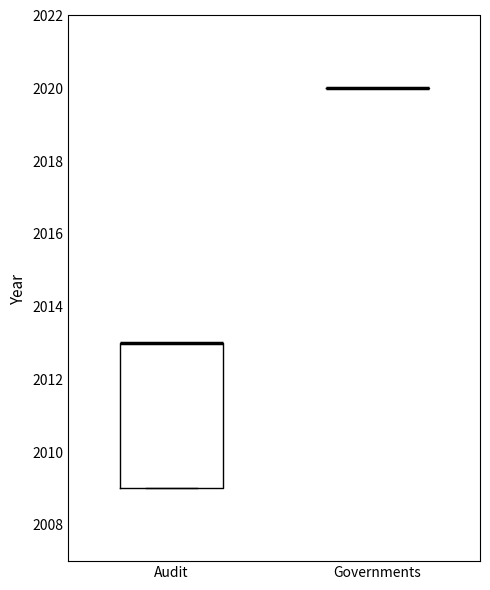

Reading left to right, transcribe this box plot: for each box, give where its median line is, the range the box spans, and where its two whiskers end, as read against the y-axis. The values are not printed on the chart, so give them approximately, as read against the axis.

Audit: median 2013 (drawn on the box's upper edge), box 2009 to 2013, whiskers 2009 to 2013
Governments: box collapsed to a line at 2020, whiskers 2020 to 2020